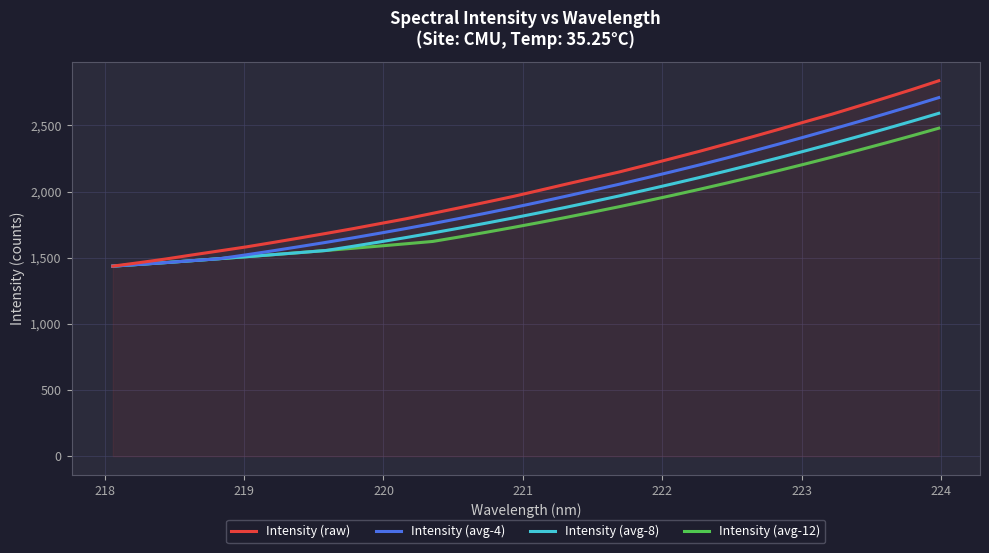

Which series has the widest spread of values?

Intensity (raw)